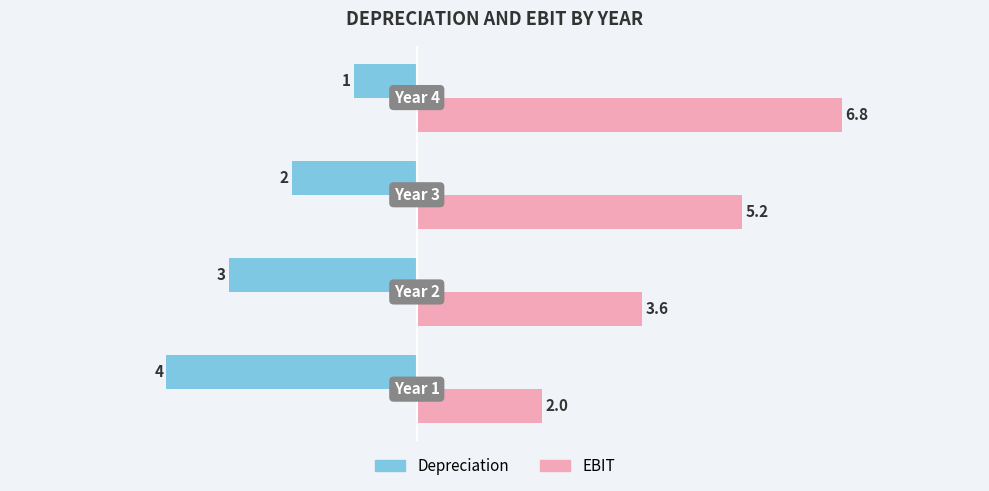

At how many categories does at least one series exceed 3?

3